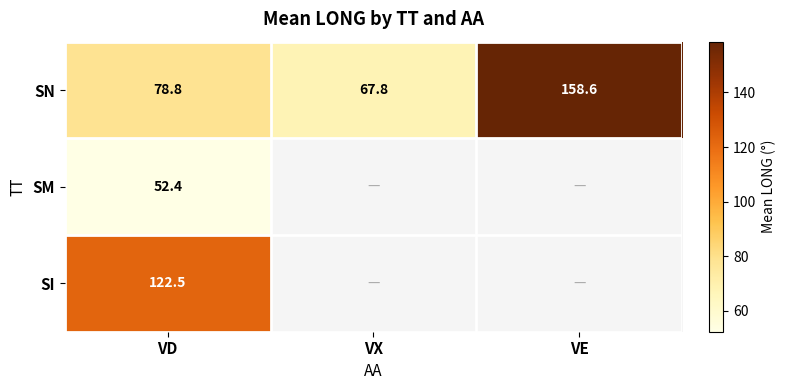

True or false: SN has a value of 78.8 at VD.

True